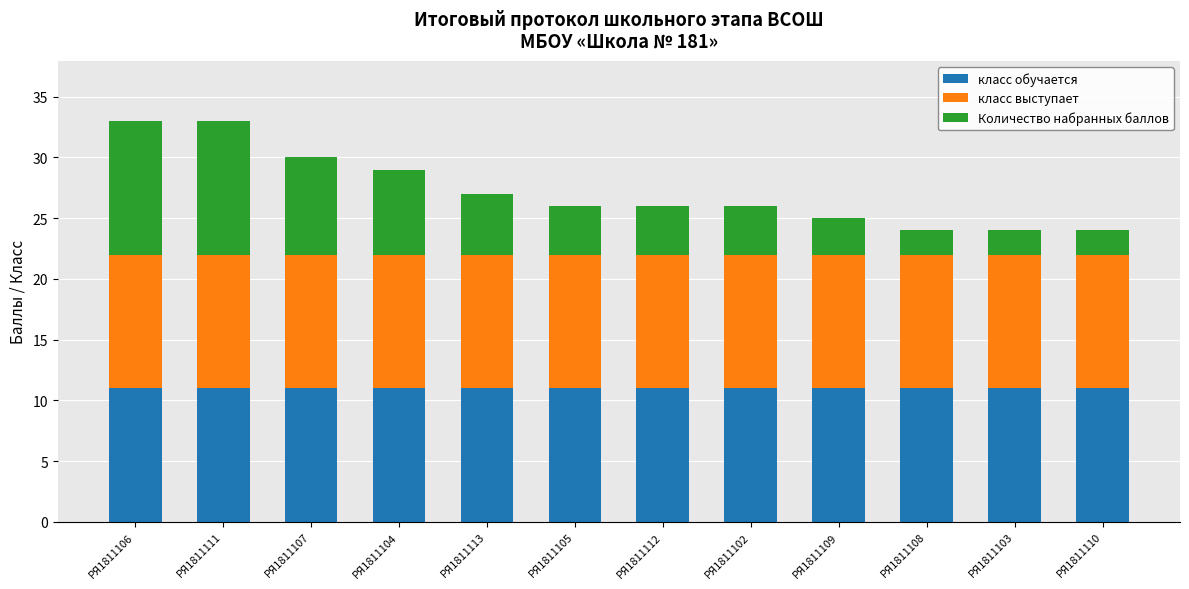

Is it true that класс обучается equals 3 at РЯ1811107?

False